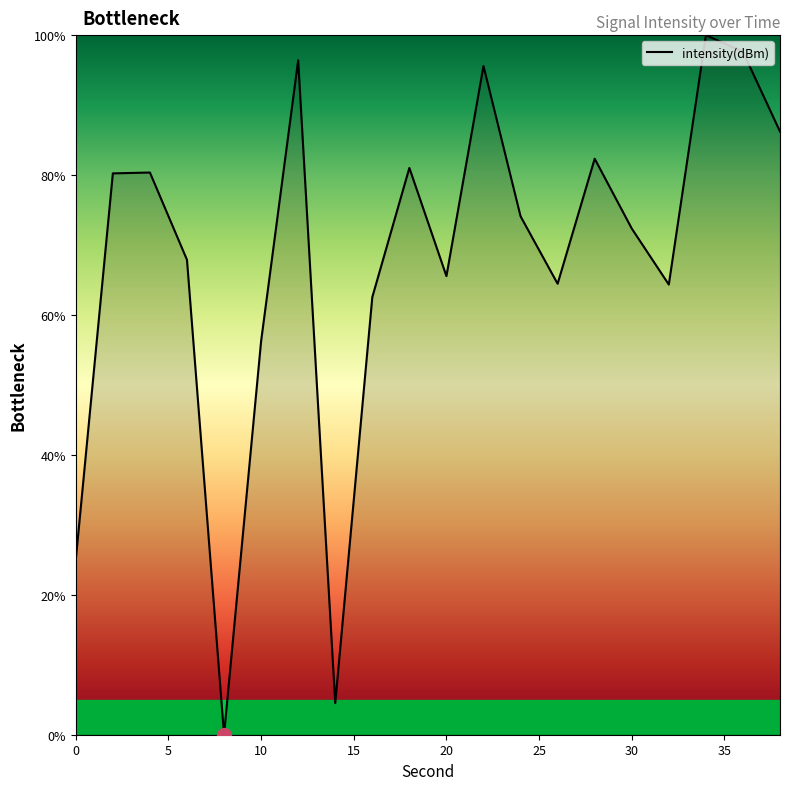

What is the maximum value shown in the chart?

100.0